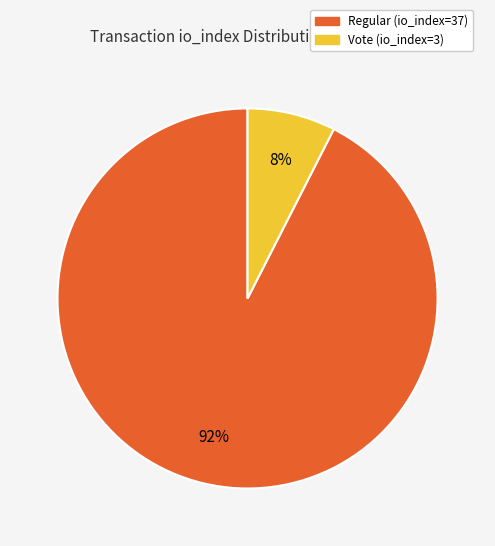

Which slice is the smallest?

Vote (io_index=3)